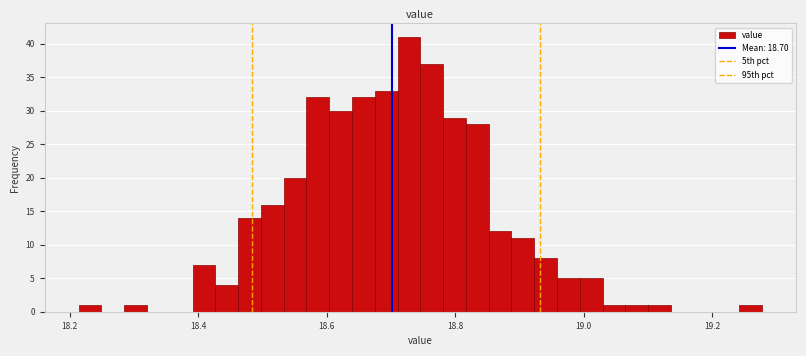

Around what value on the x-axis is the tallest bar? Give the approximate position of its centre, as read against the axis.

18.72